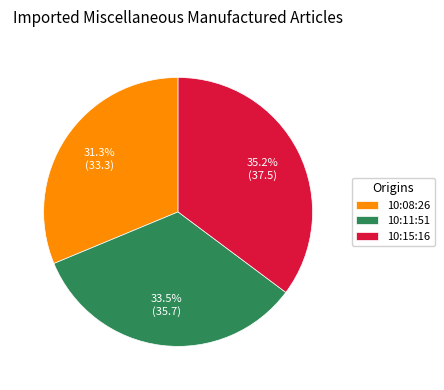

Approximately how many times larger is the value at 10:08:26 compared to 10:15:16?

0.9